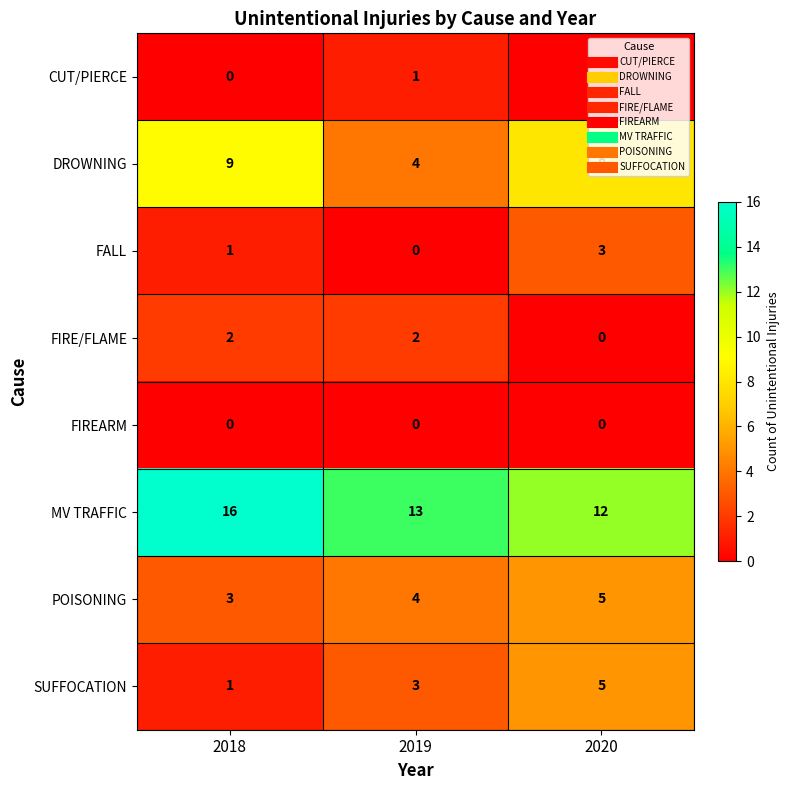

List the labels in order of FALL value, smallest first.

2019, 2018, 2020